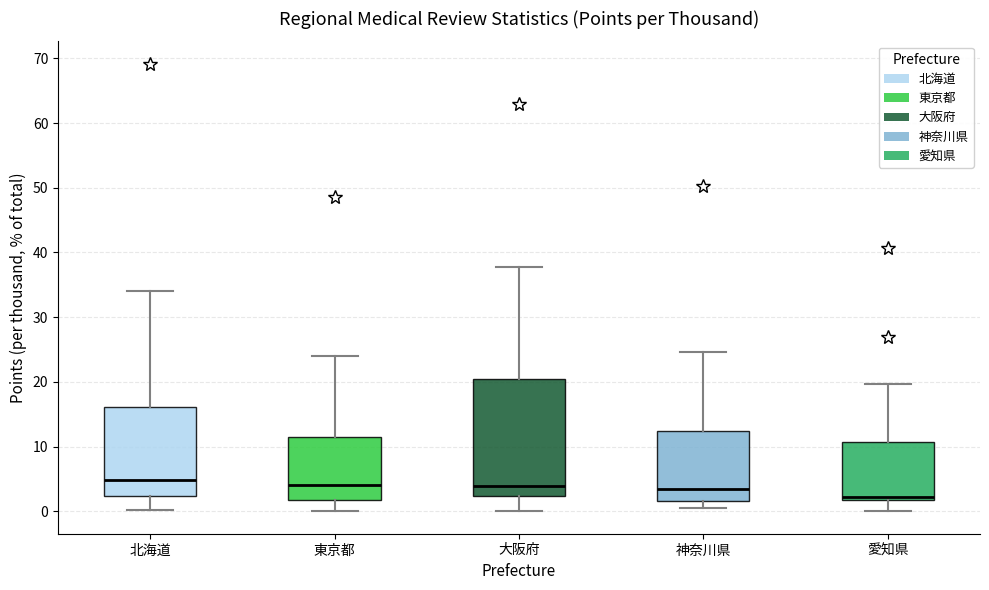

Which box is the tallest, from its lower edge to its upper edge?

大阪府